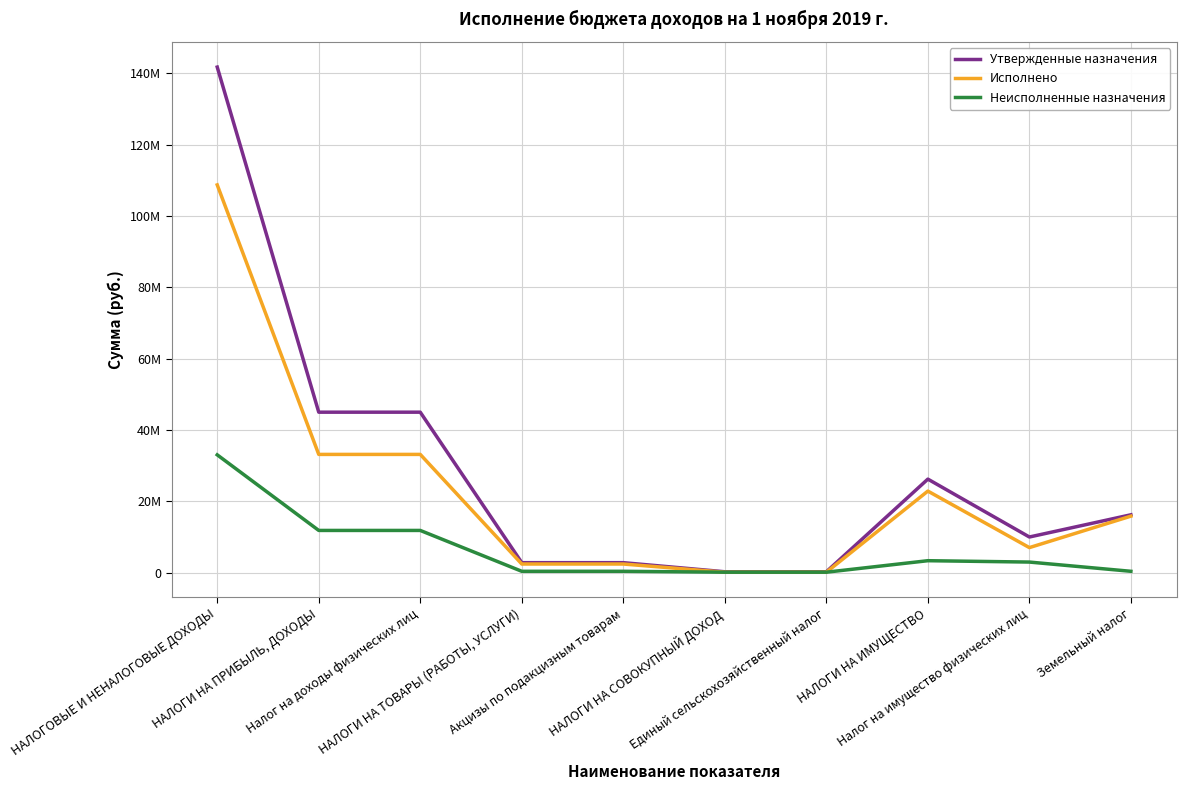

What are all the series names shown in the legend?

Утвержденные назначения, Исполнено, Неисполненные назначения